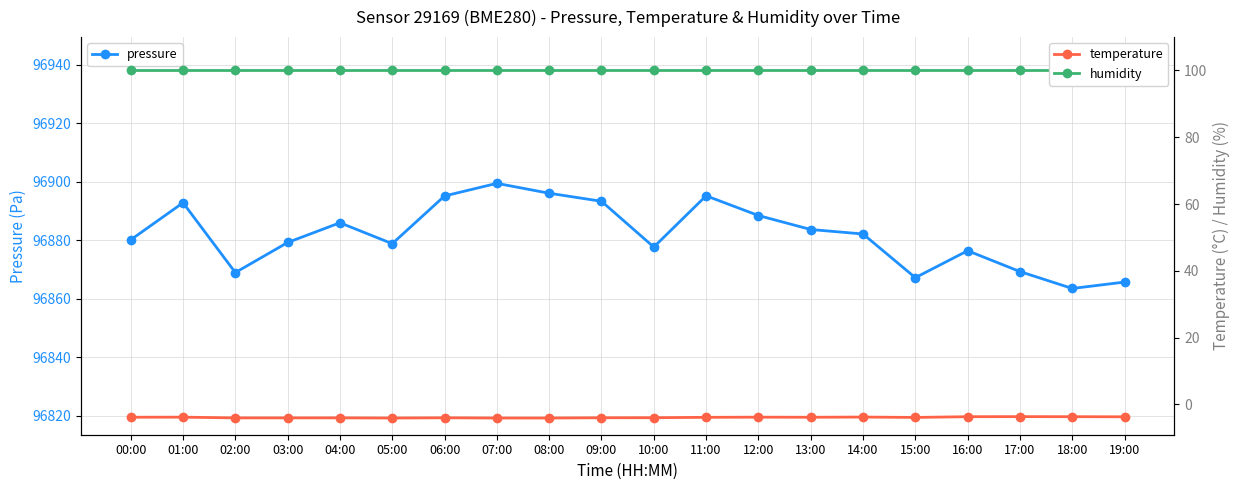

True or false: temperature and pressure intersect in this chart.

False